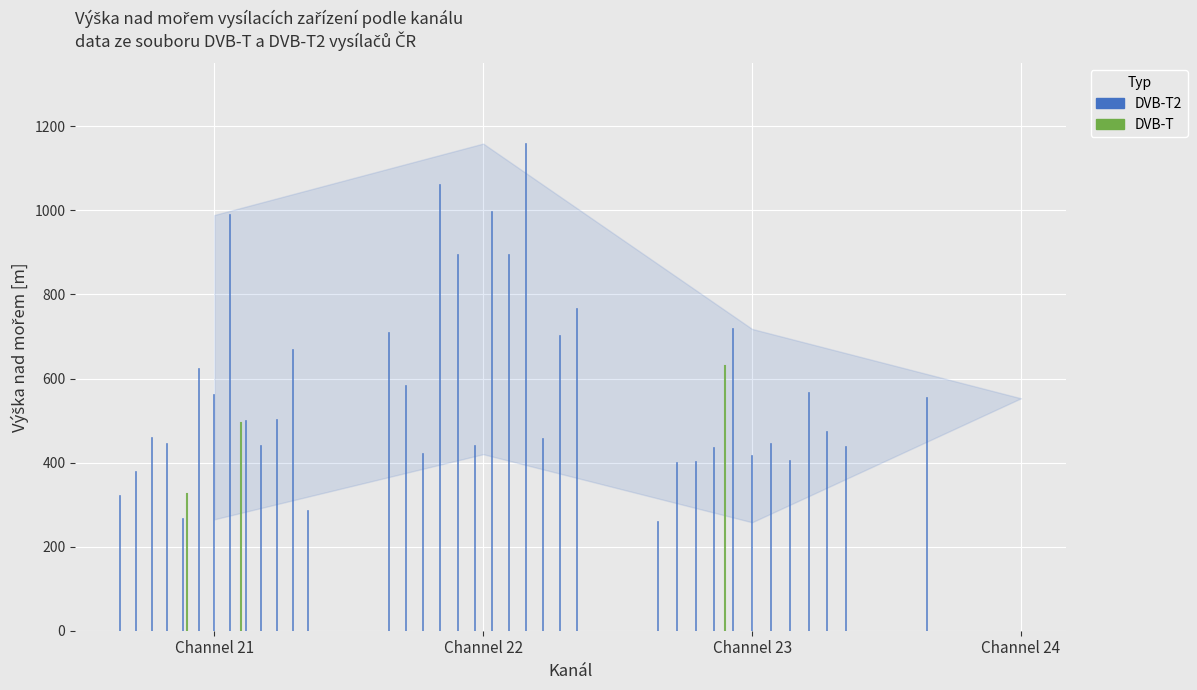

How many values in the DVB-T series are below 325?

1